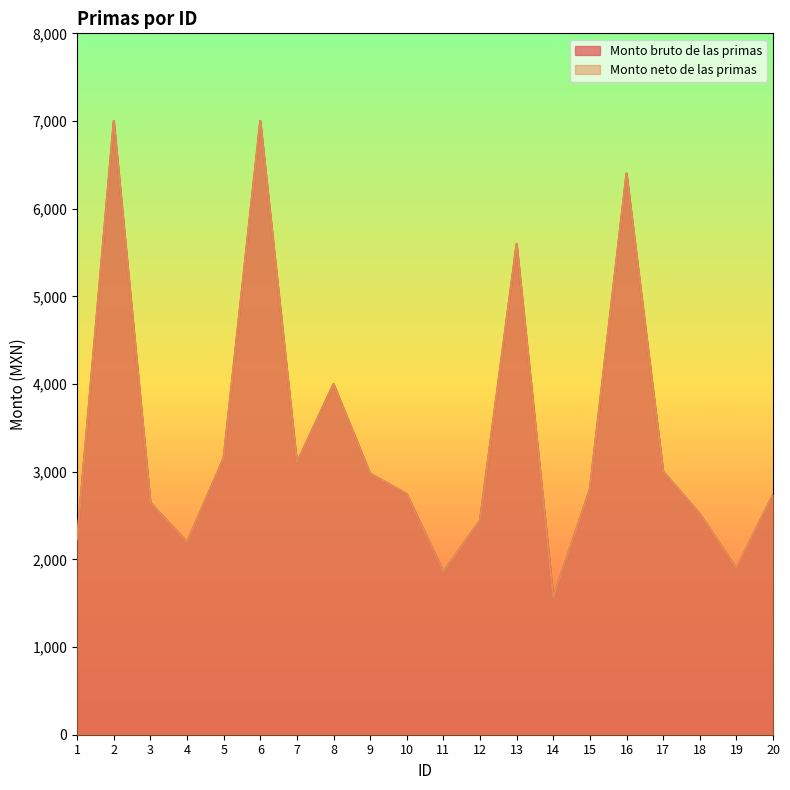

Between 6 and 19, which is larger?

6